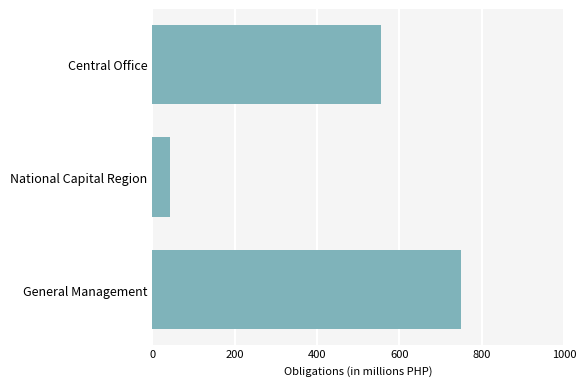

What is the difference between the maximum and minimum values?

704.9